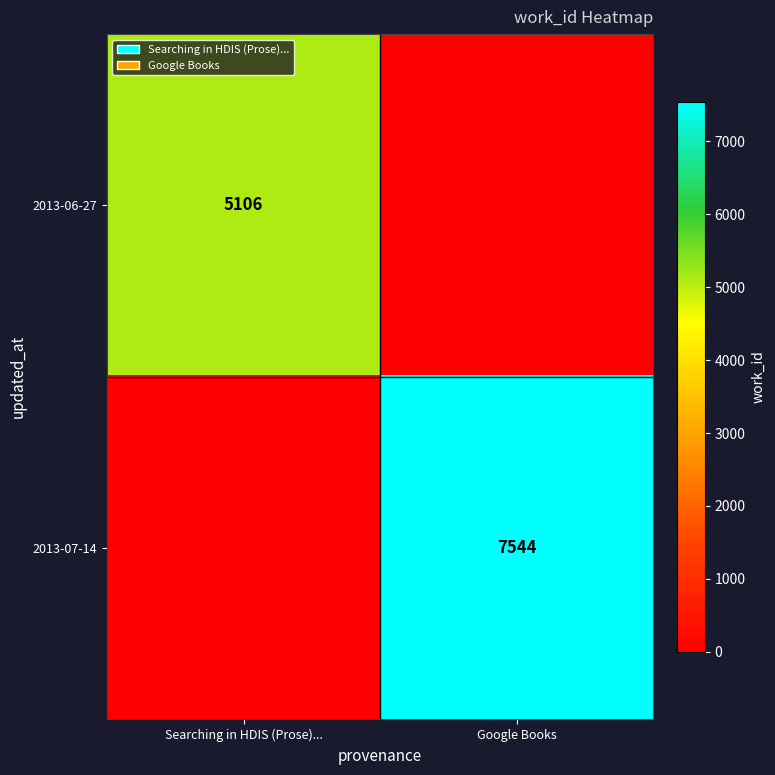

The 2013-07-14 series shows 12635 at Google Books. True or false?

False